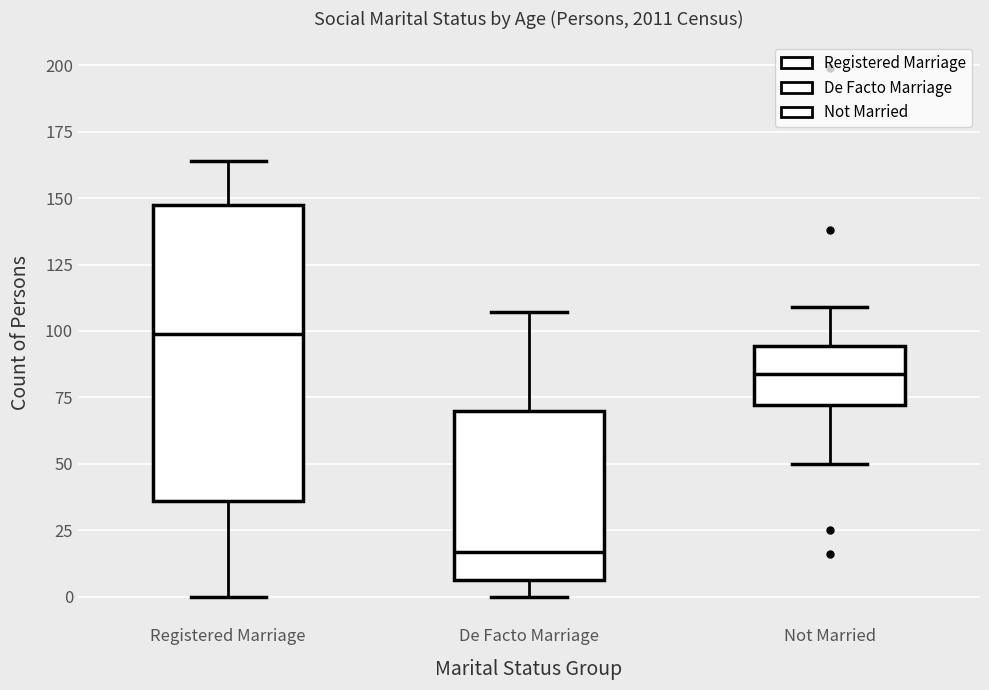

Where does the lower whisker of the box for Not Married end on the y-axis? The values are not printed on the chart, so give them approximately, as read against the axis.

50